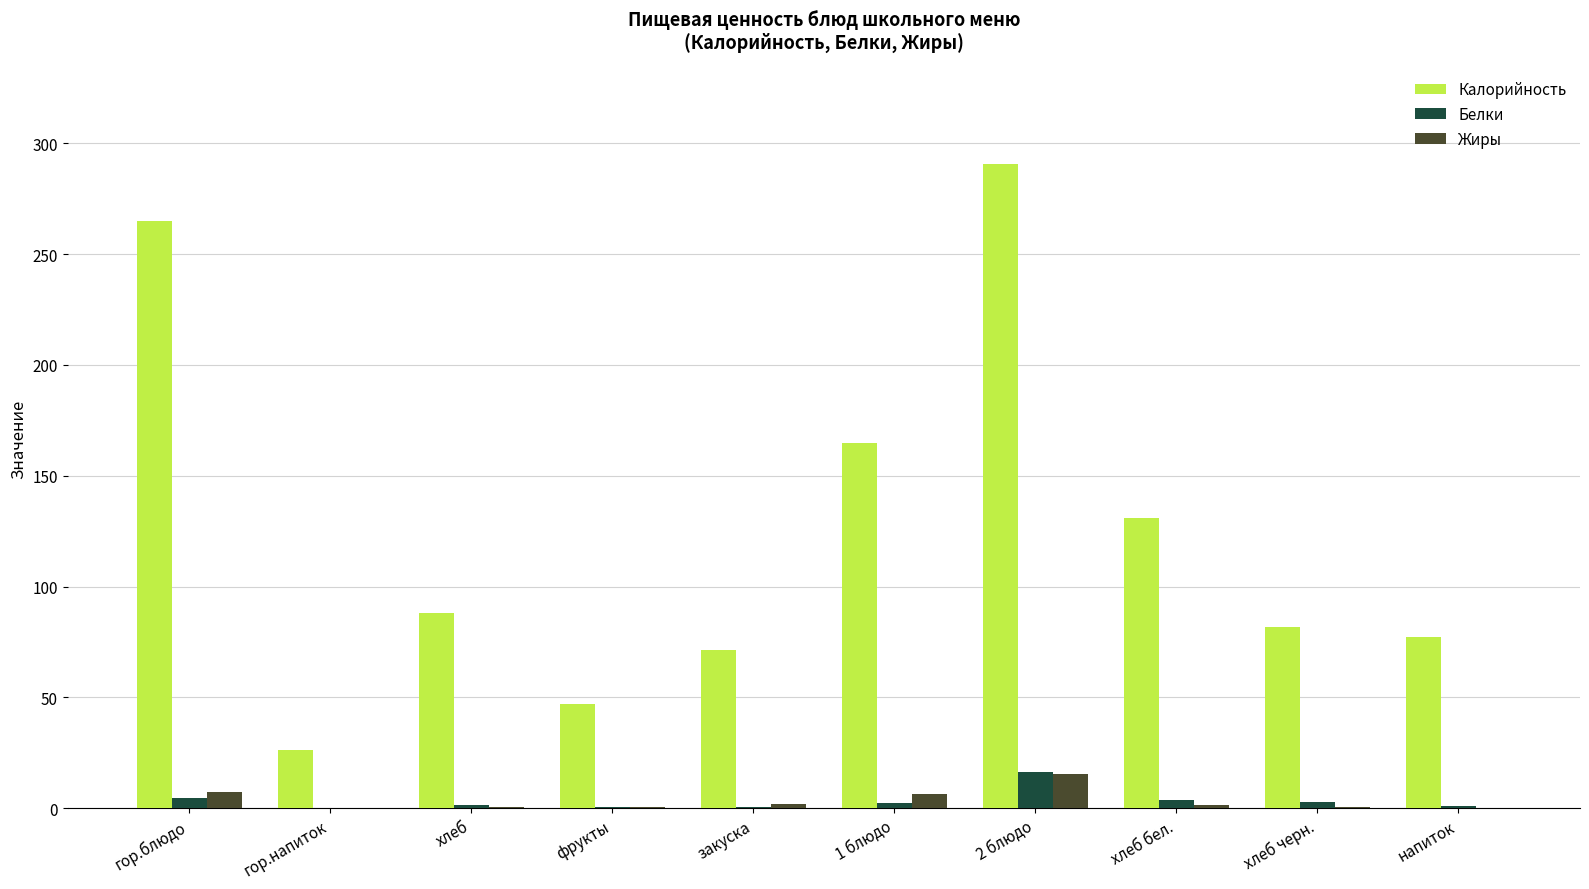

What is the sum of all Белки values?

34.0